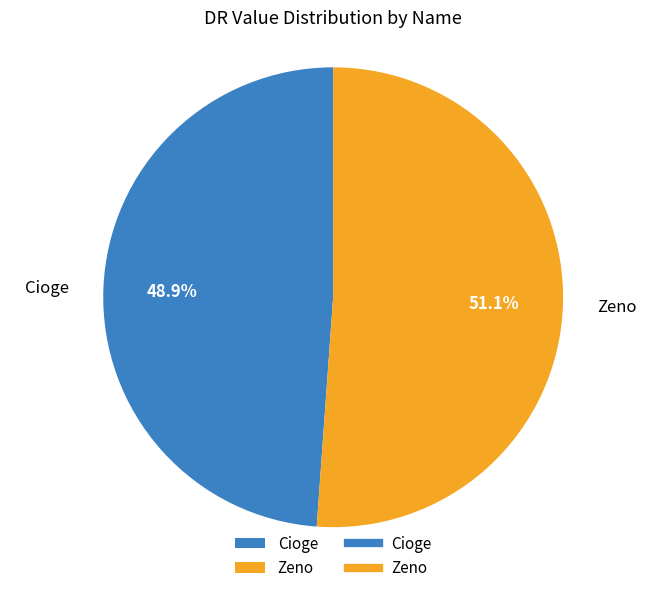

Does Cioge account for over 50% of the chart?

No